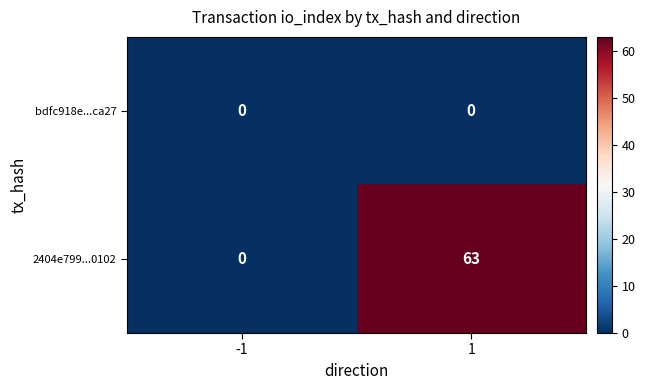

What is the maximum value shown in the chart?

63